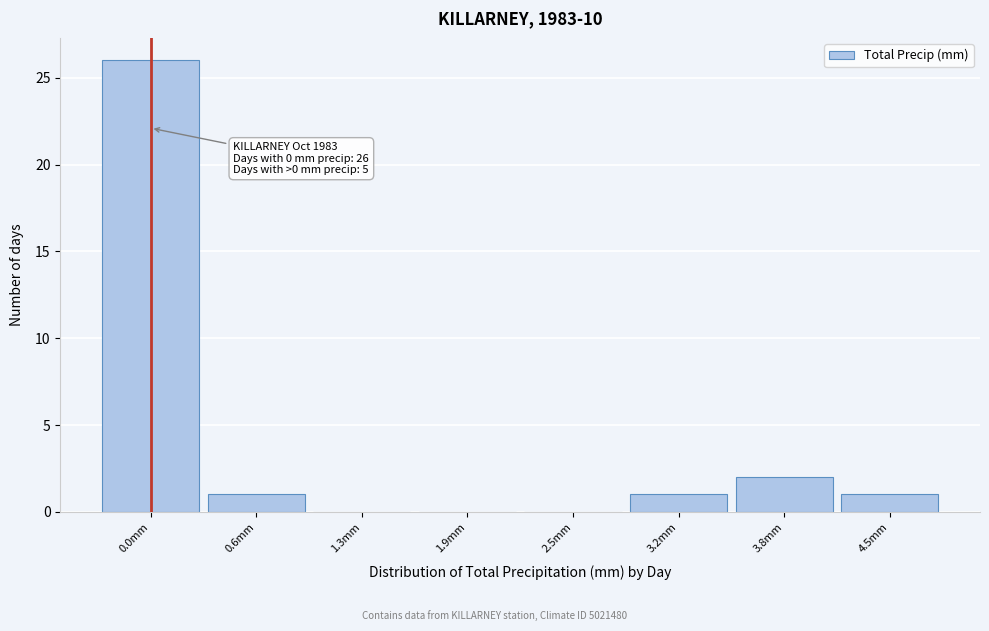

Reading right to left, what are all the values shown in this chart?

4.5mm=1	3.8mm=2	3.2mm=1	2.5mm=0	1.9mm=0	1.3mm=0	0.6mm=1	0.0mm=26